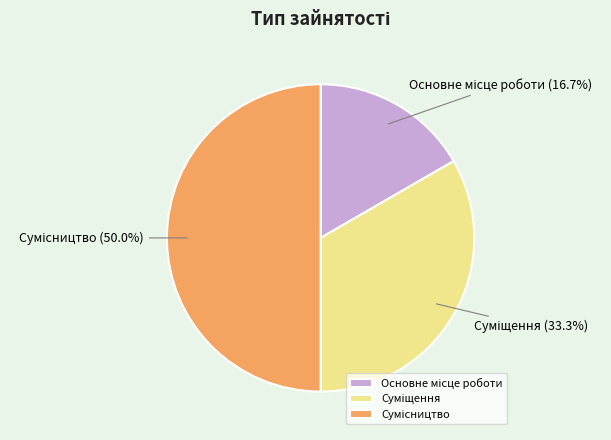

How many slices are in this pie chart?

3